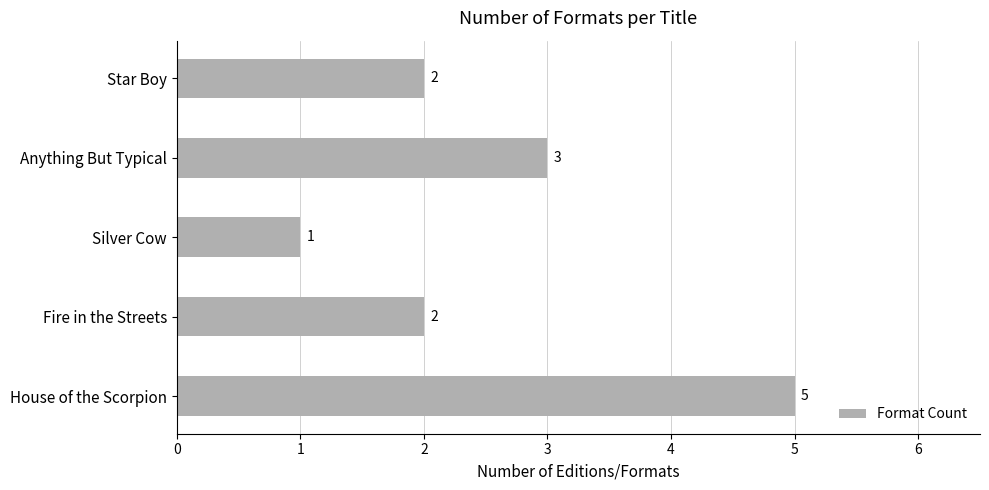

Reading bottom to top, what are all the values shown in this chart?

House of the Scorpion=5	Fire in the Streets=2	Silver Cow=1	Anything But Typical=3	Star Boy=2